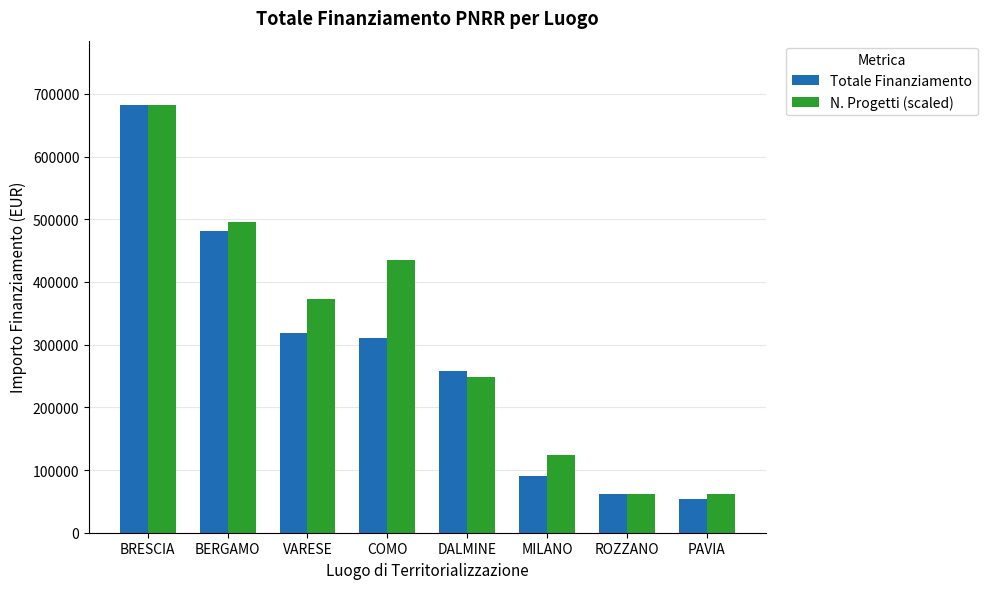

The value of Totale Finanziamento at BERGAMO is 321929.1. True or false?

False